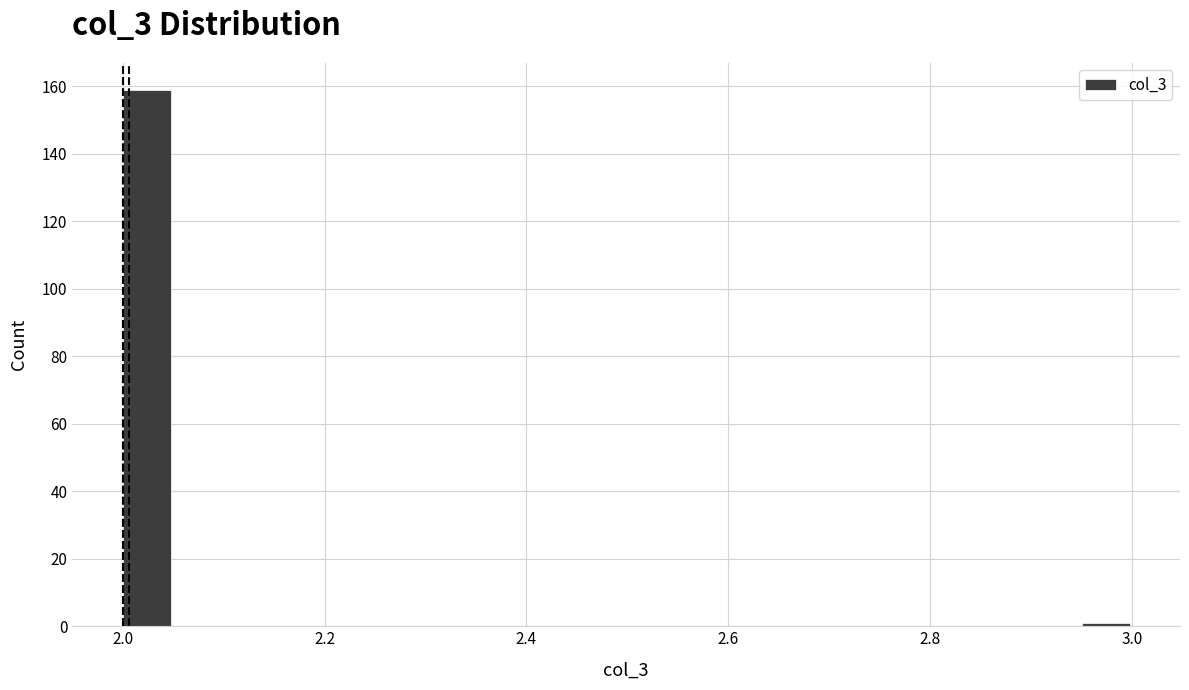

Read against the x-axis, roughly where is the centre of the tallest bar?

2.02